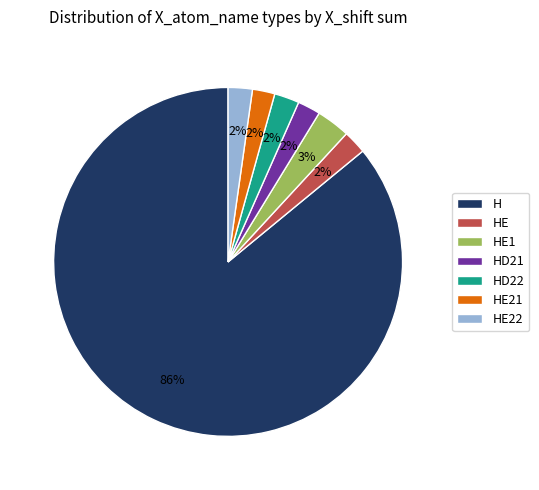

To the nearest percent, what is the average slice percentage?

14%